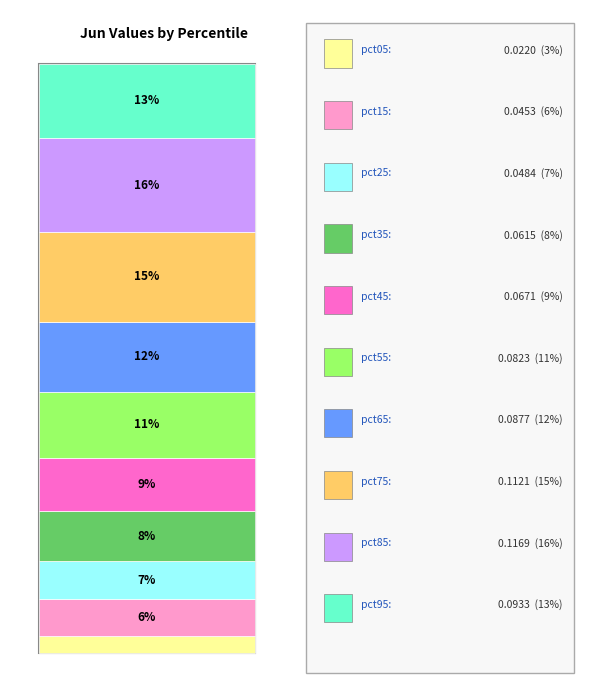

To the nearest percent, what percentage of the pie is pct35?

8%